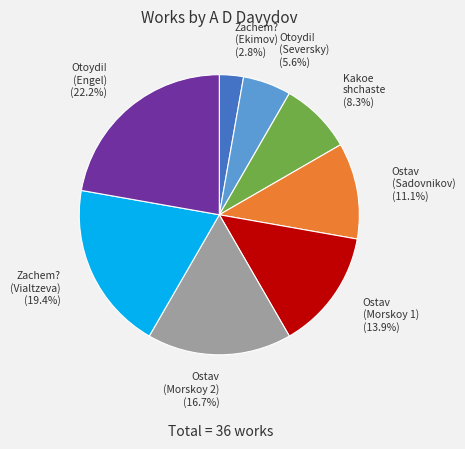

Is there any slice that represents more than half of the pie?

No